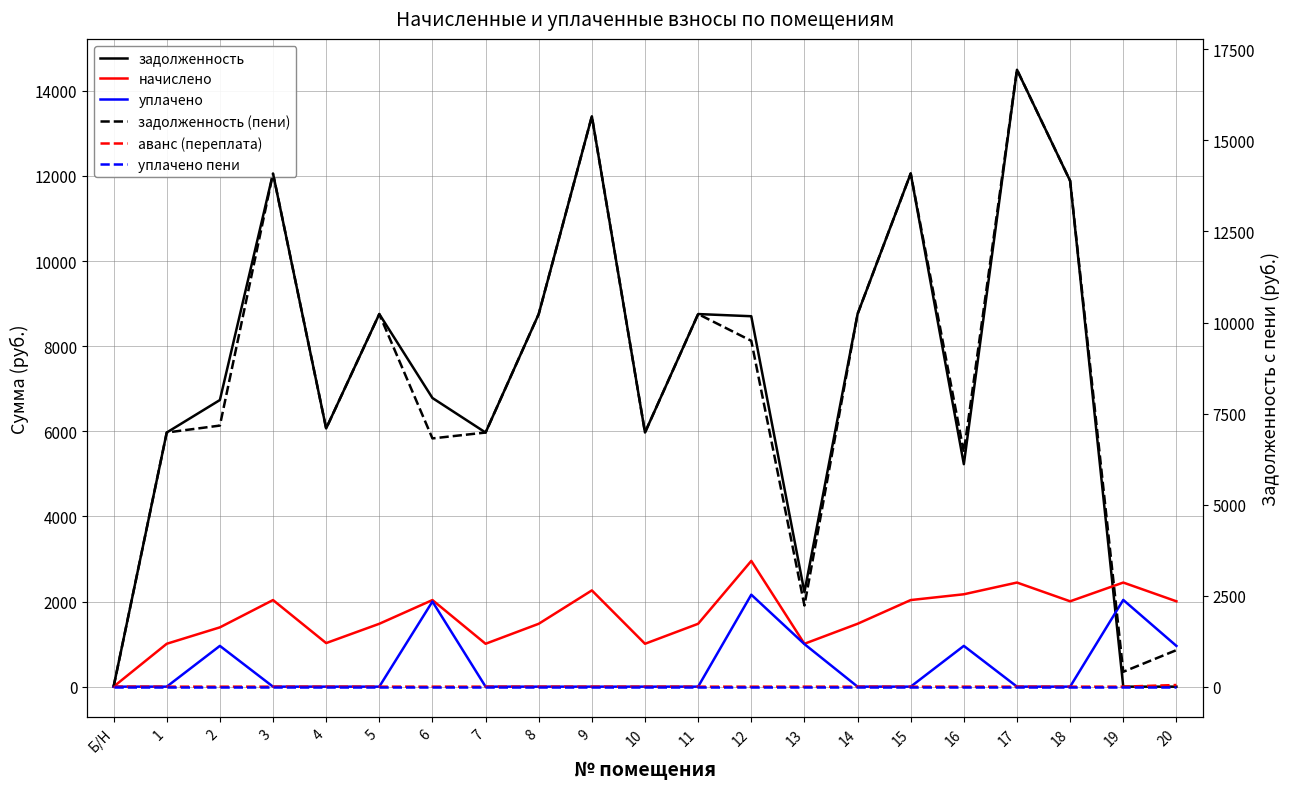

True or false: уплачено пени and задолженность cross at least once.

False